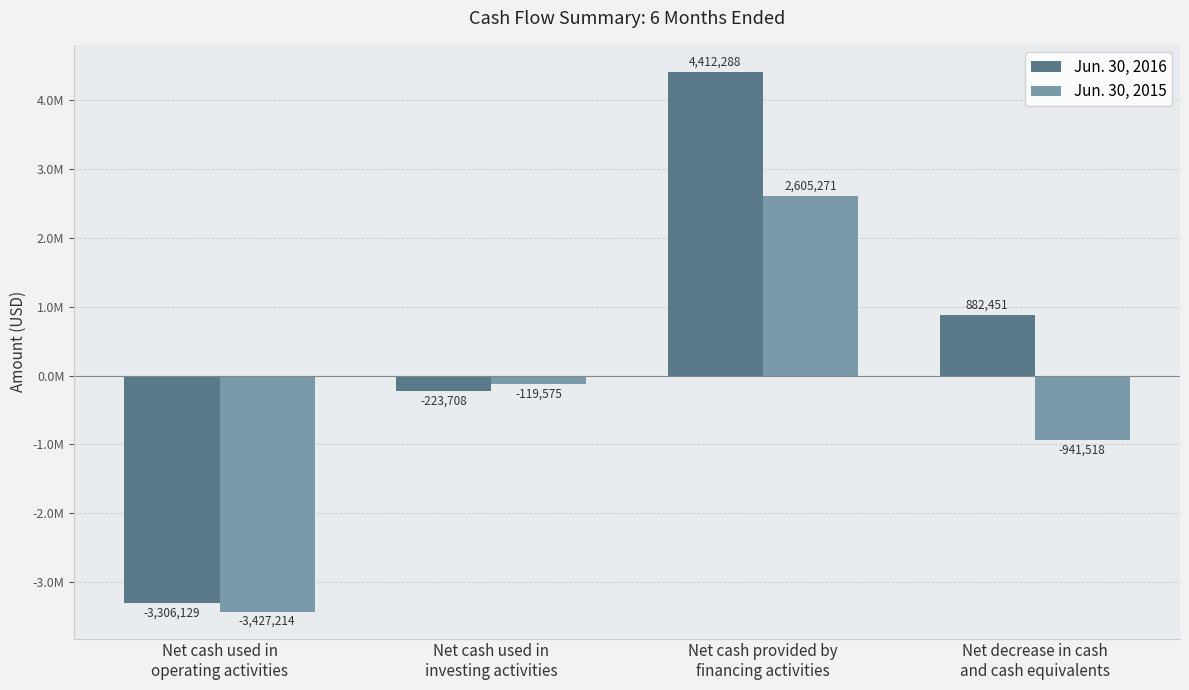

Which has a higher value, Net cash used in
investing activities or Net decrease in cash
and cash equivalents?

Net decrease in cash
and cash equivalents